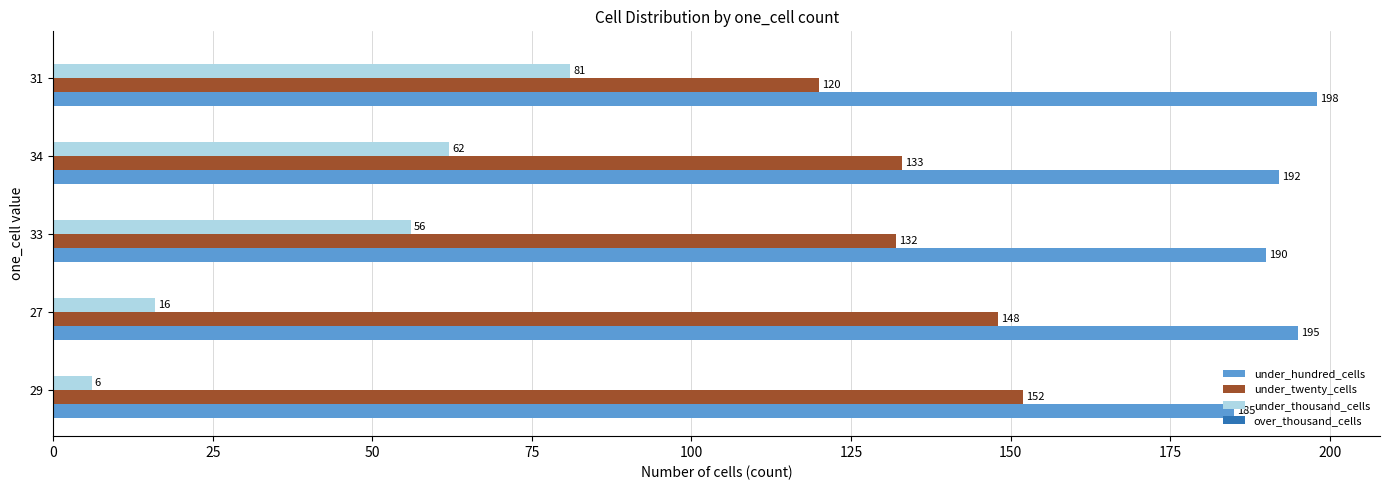

Which label corresponds to the smallest value in the chart?

29